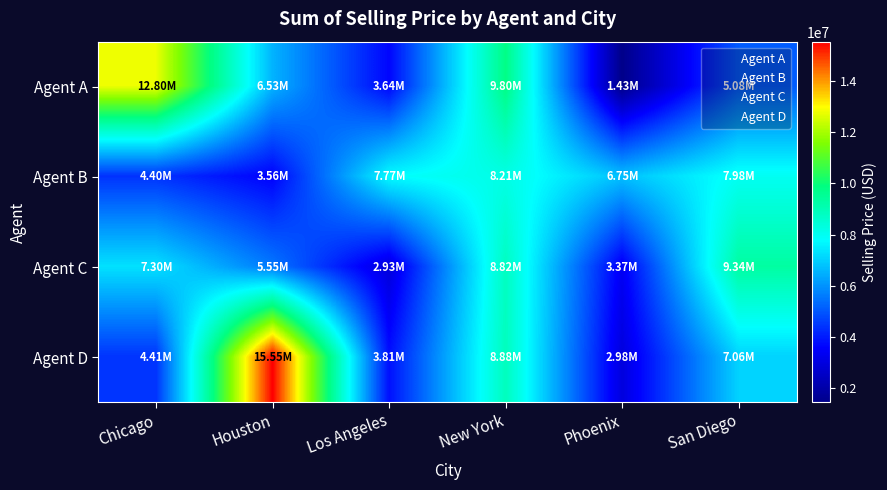

How many distinct data groups are displayed?

4